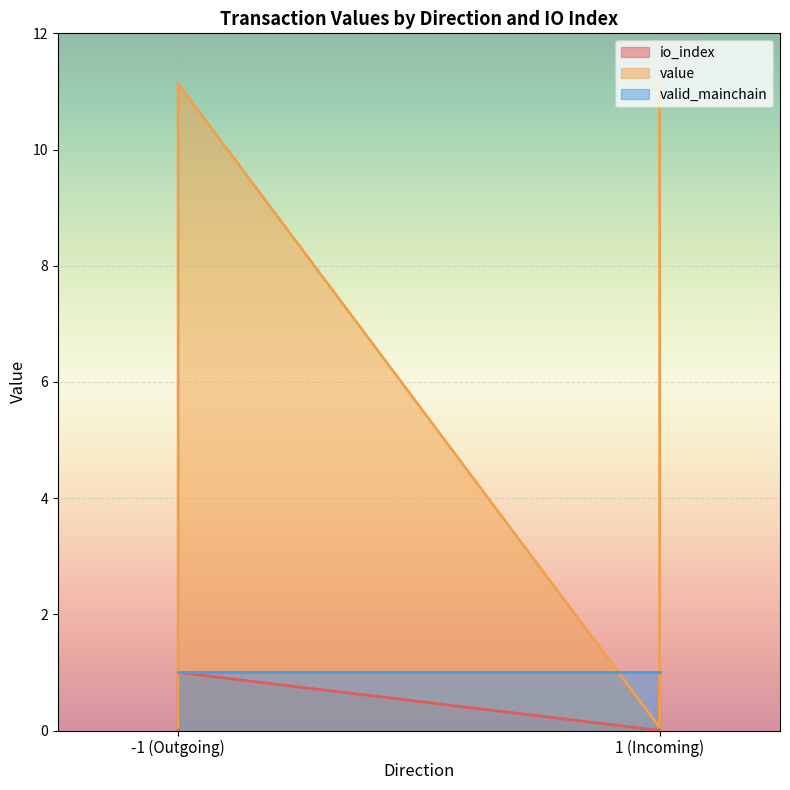

True or false: value has a value of 0.1 at 1 (Incoming).

False